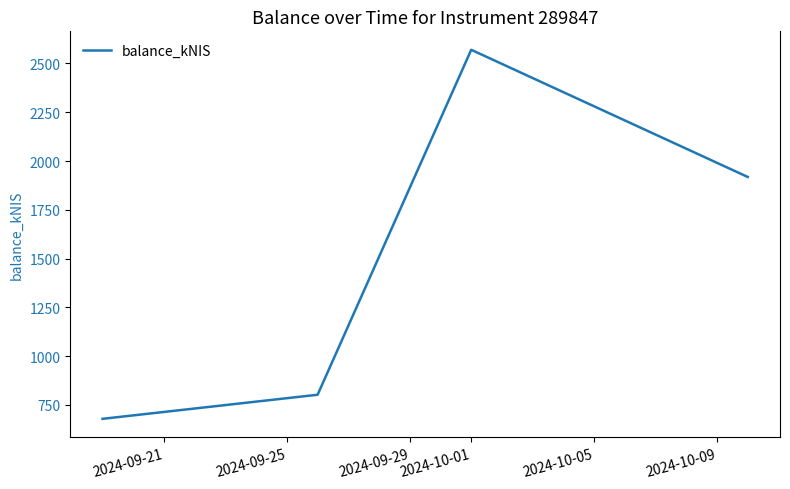

What is the difference between the maximum and minimum values?

1891.5